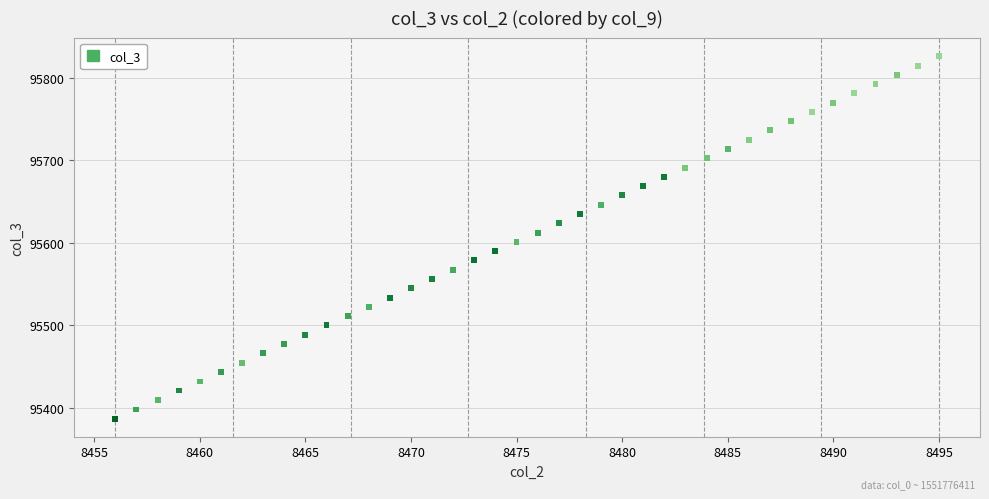

What is the range of Y values (max minus min)?

440